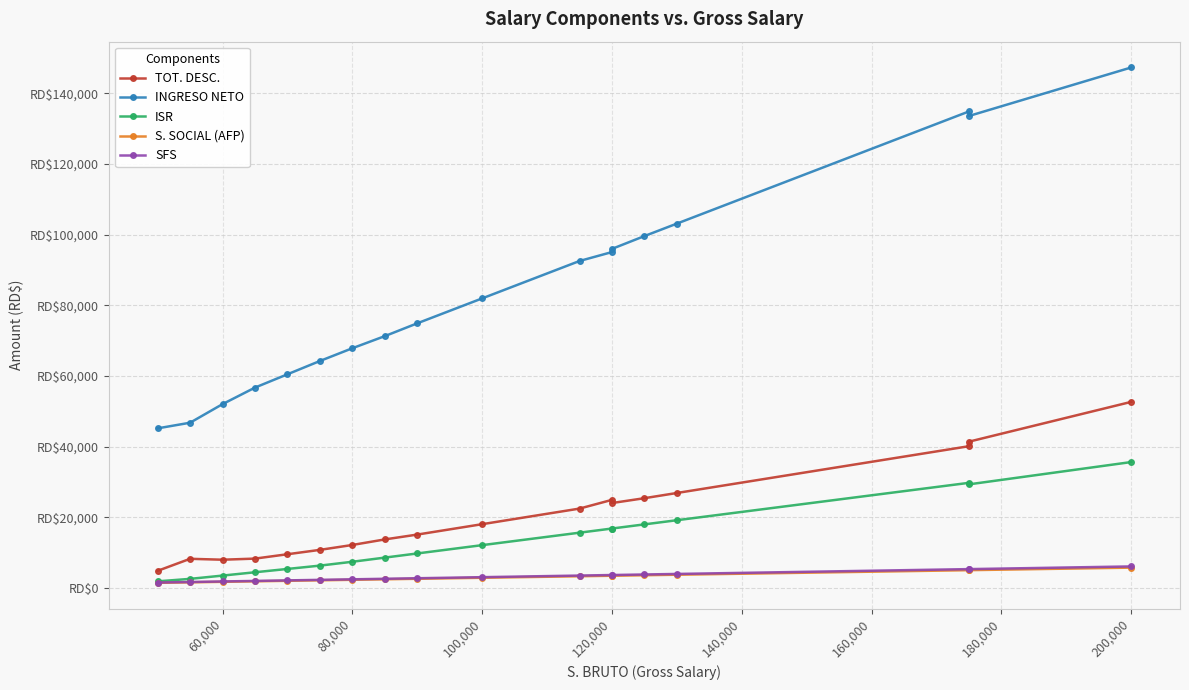

Which series has the largest total across all categories?

INGRESO NETO